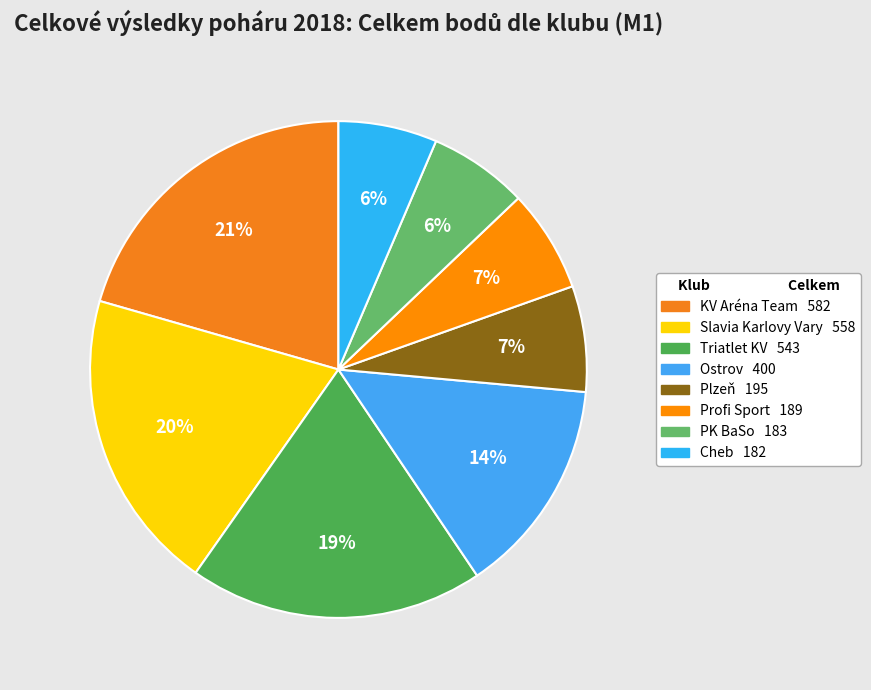

Which has a higher value, Profi Sport or KV Aréna Team?

KV Aréna Team